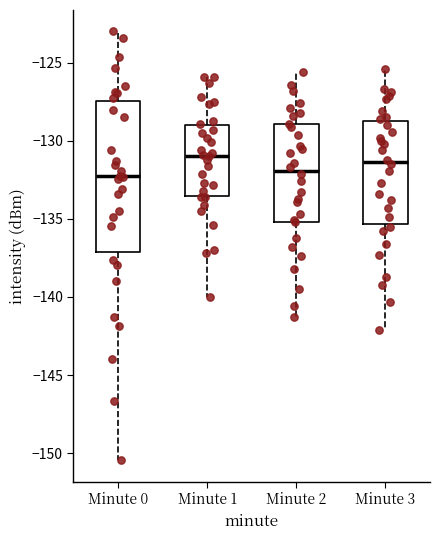

Reading left to right, transcribe this box plot: for each box, give where its median line is, the range the box spans, and where its two whiskers end, as read against the y-axis. The values are not printed on the chart, so give them approximately, as read against the axis.

Minute 0: median -132.5, box -137.0 to -127.5, whiskers -150.5 to -123.0
Minute 1: median -131.0, box -133.5 to -129.0, whiskers -140.0 to -126.0
Minute 2: median -132.0, box -135.0 to -129.0, whiskers -141.5 to -125.5
Minute 3: median -131.5, box -135.5 to -128.5, whiskers -142.0 to -125.5